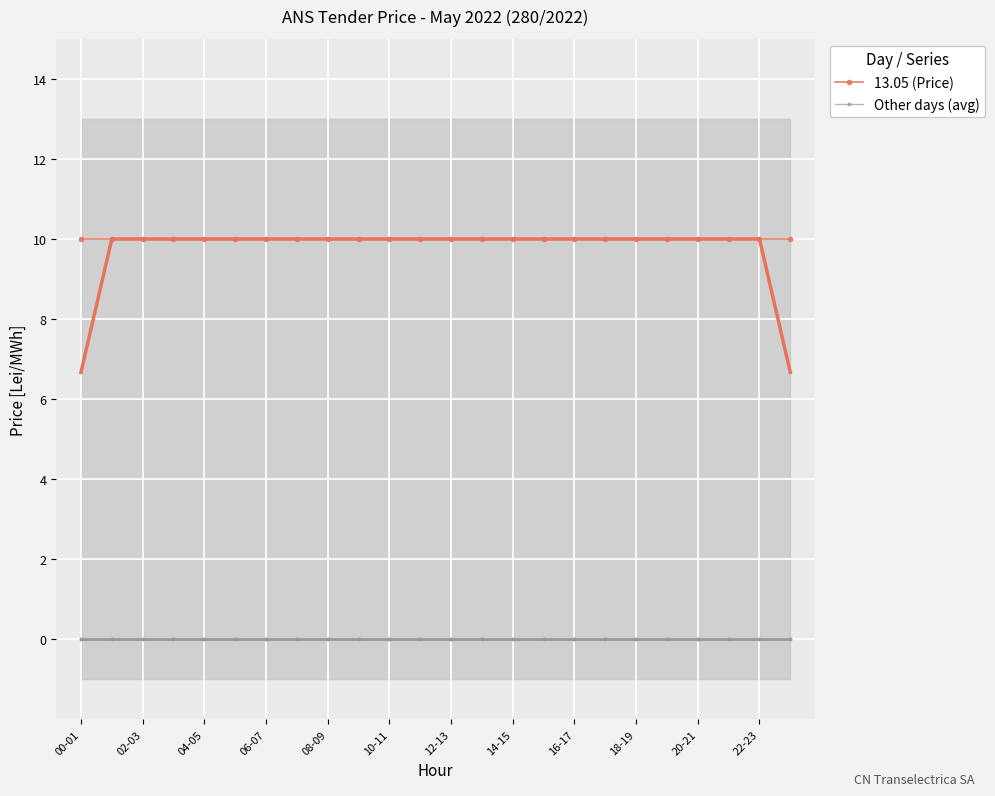

What are all the series names shown in the legend?

13.05 (Price), Other days (avg)